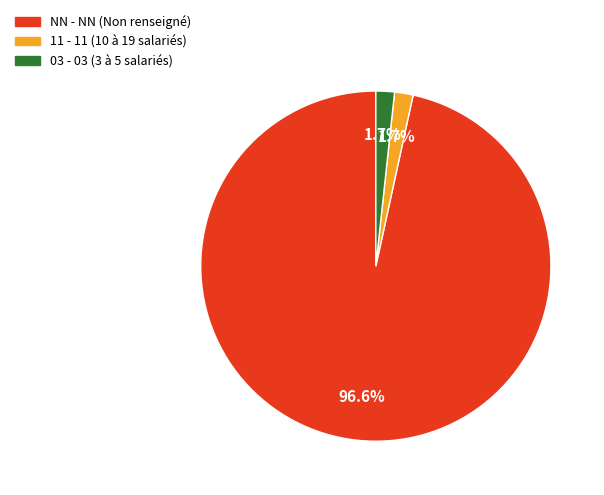

Does any single category account for the majority?

Yes